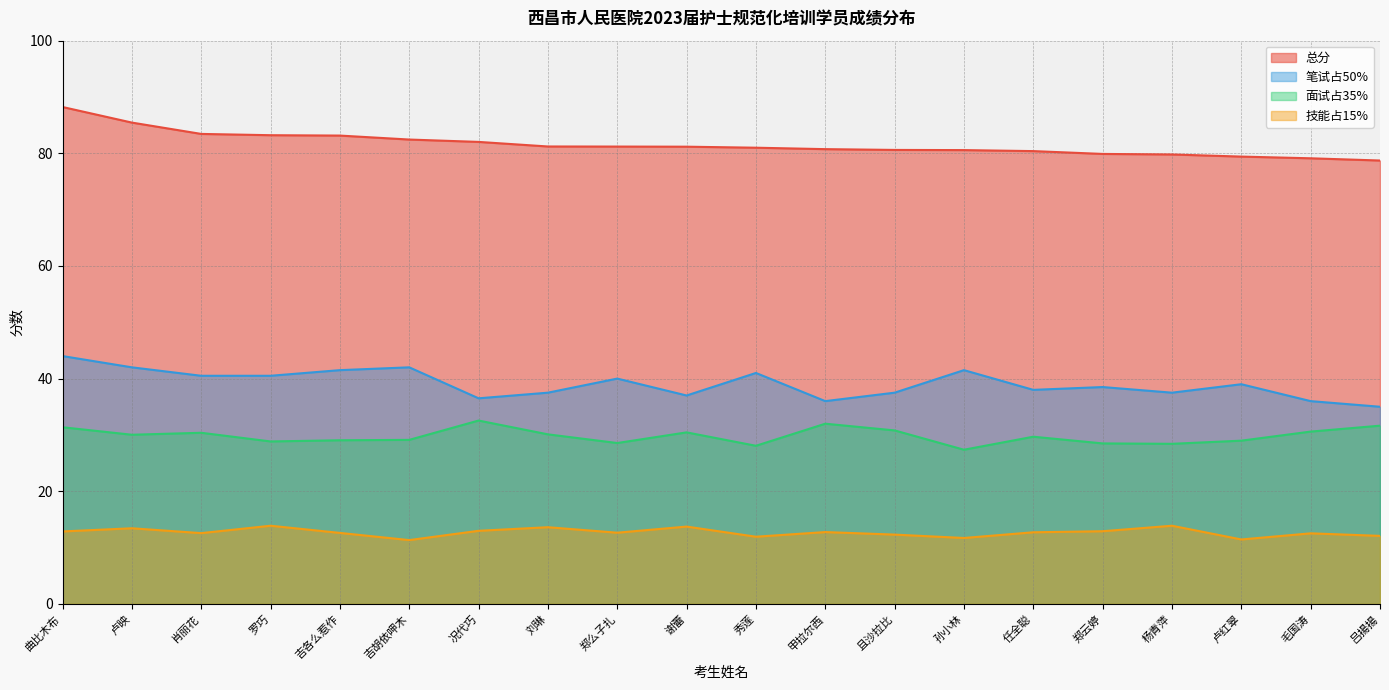

What is the minimum value shown in the chart?

11.3